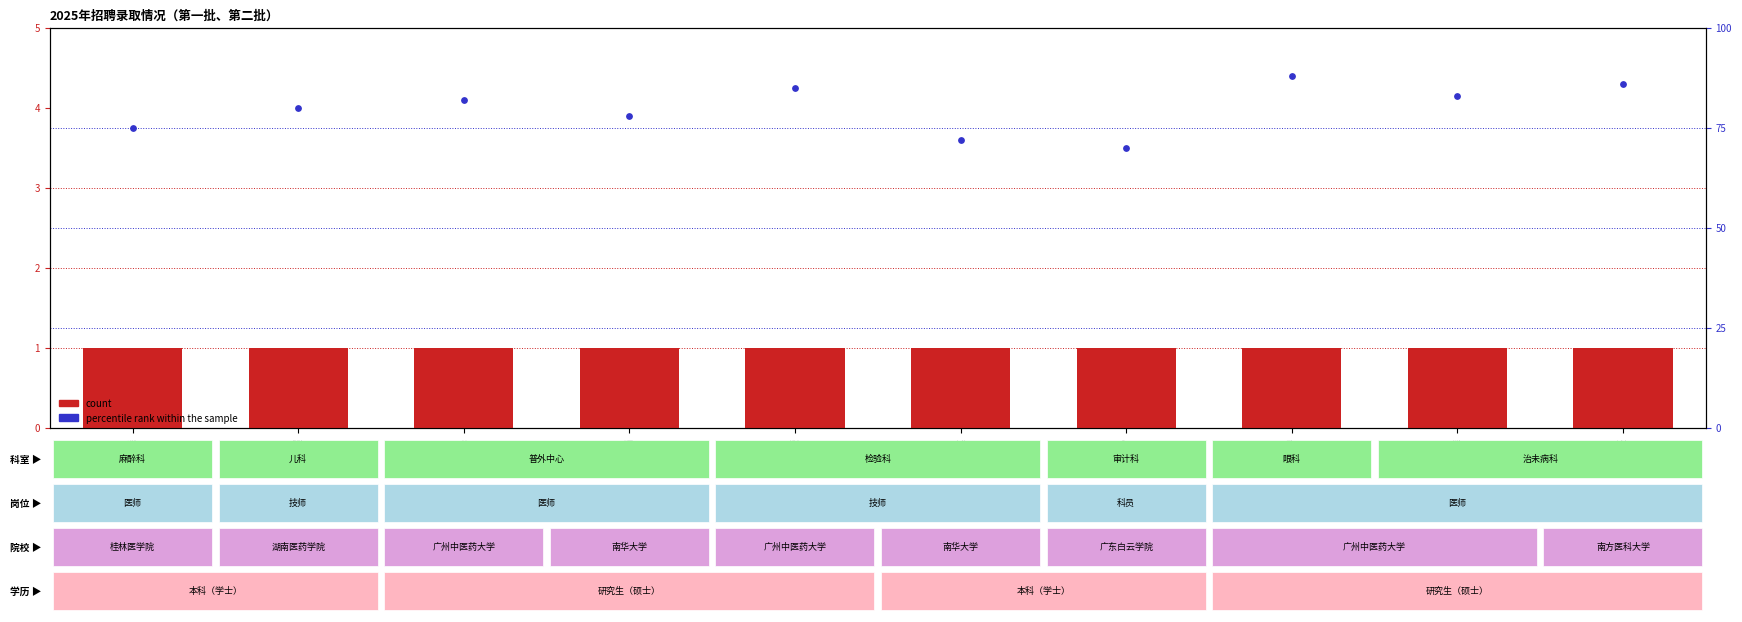

Which series has the largest Y range (max minus min)?

percentile rank within the sample